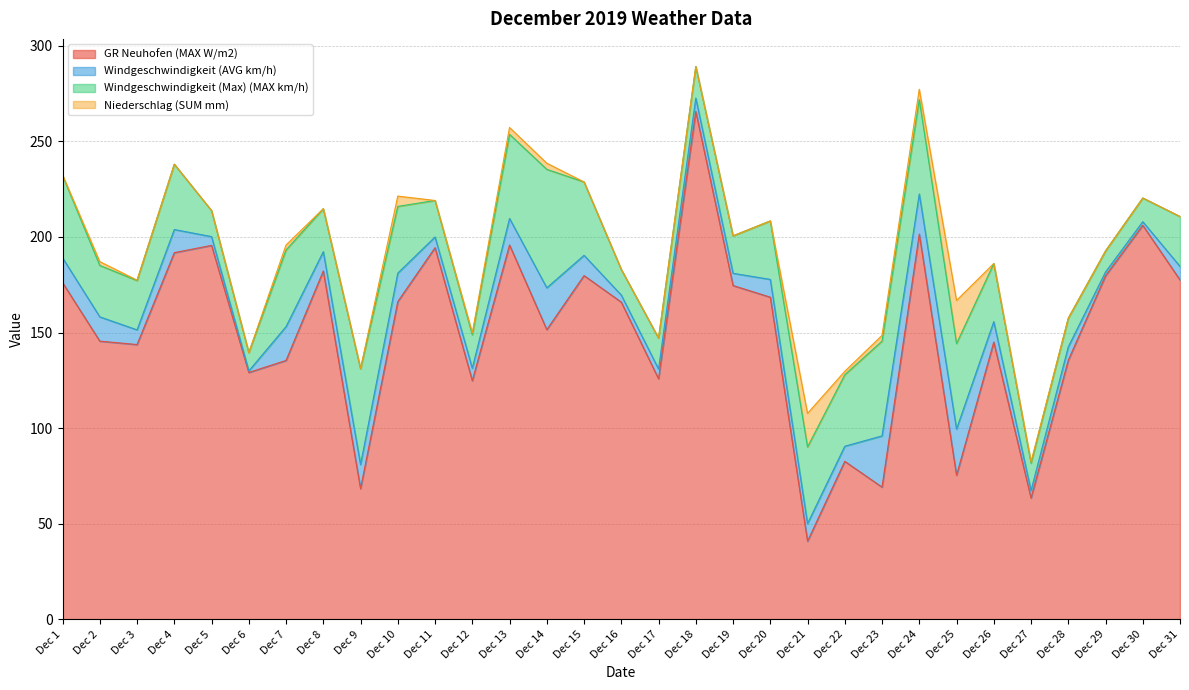

Reading left to right, list all the values displayed in this chart.

GR Neuhofen (MAX W/m2): 176.1	145.5	143.7	191.8	195.6	129.1	135.4	182.2	68.3	166.2	194.4	124.8	195.8	151.5	179.8	165.9	125.8	265.7	174.6	168.5	40.8	82.6	69.1	201.5	75.3	145.0	63.4	135.5	179.7	206.1	177.5
Windgeschwindigkeit (AVG km/h): 13.0	12.7	7.7	12.1	4.6	0.8	17.7	10.1	12.6	14.9	5.6	6.5	13.9	21.9	10.6	3.7	5.1	7.0	6.4	9.3	9.2	7.9	26.8	21.0	24.2	10.7	3.9	7.0	2.0	1.9	7.1
Windgeschwindigkeit (Max) (MAX km/h): 43.1	26.9	25.8	34.2	13.6	9.6	40.1	22.5	50.1	34.9	19.1	17.5	44.0	62.0	38.4	13.4	16.2	16.5	19.6	30.6	40.1	37.4	49.6	49.4	44.7	30.4	14.3	15.0	11.0	12.4	26.1
Niederschlag (SUM mm): 0.2	2.0	0.2	0.0	0.0	0.0	2.6	0.0	0.2	5.4	0.0	1.0	3.6	3.2	0.0	0.0	0.0	0.0	0.0	0.0	17.6	1.8	3.0	5.4	22.6	0.0	0.8	0.0	0.0	0.0	0.0